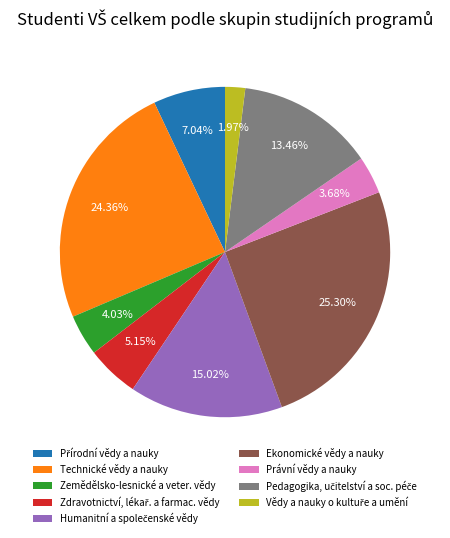

Is Právní vědy a nauky the majority of the pie?

No